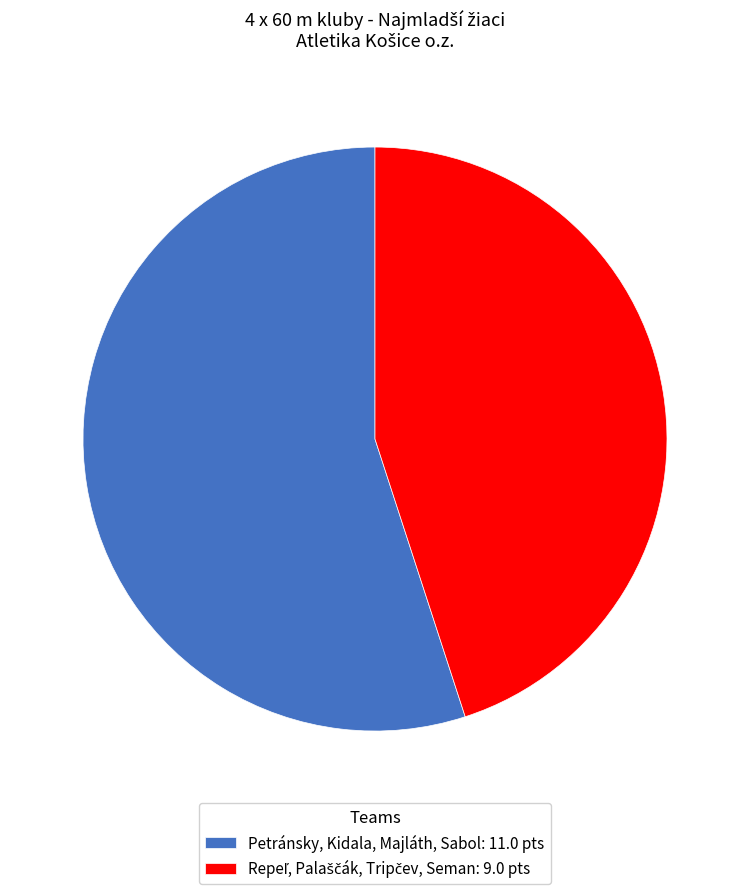

Which slice represents more than half of the pie?

Petránsky, Kidala, Majláth, Sabol